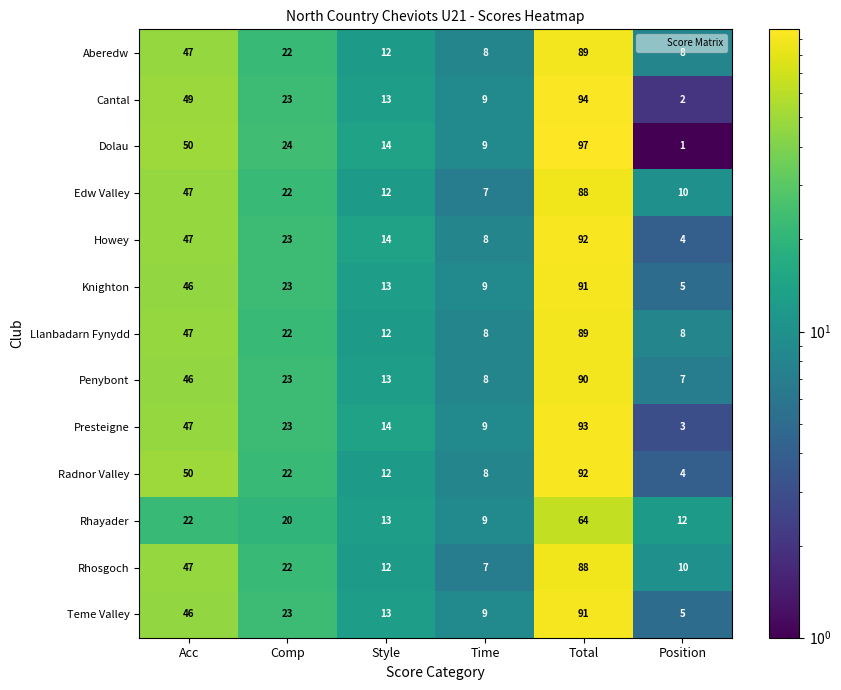

Which series changed the most between Acc and Style?

Radnor Valley